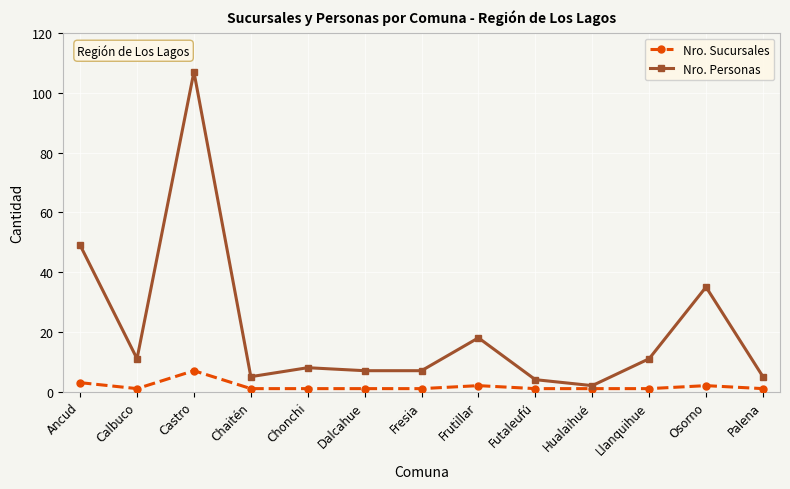

What is the maximum value for Nro. Sucursales?

7